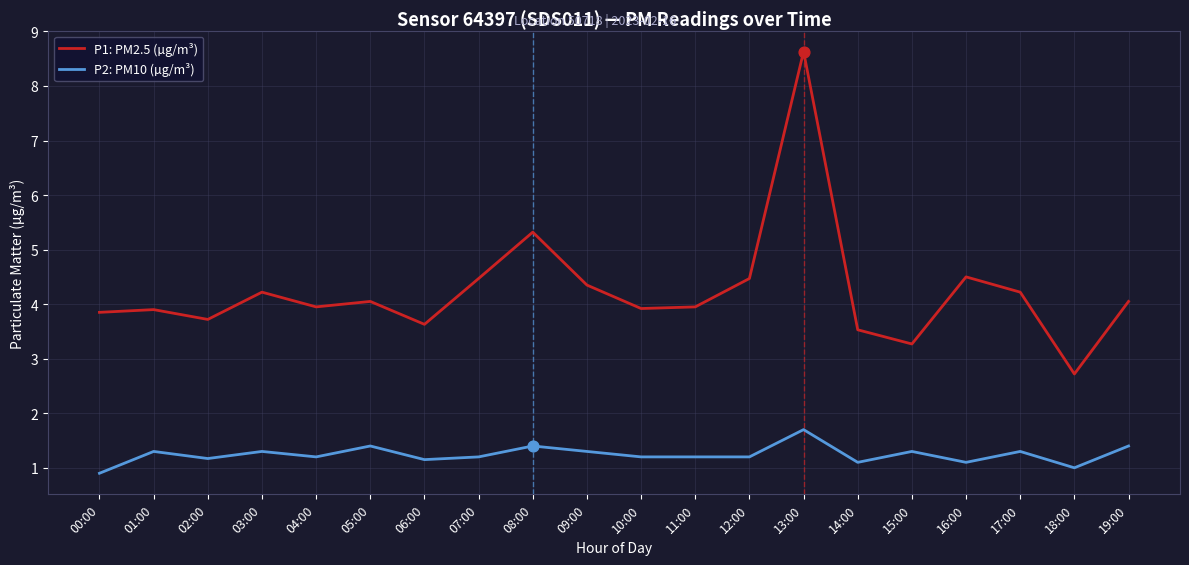

What are all the series names shown in the legend?

P1: PM2.5 (µg/m³), P2: PM10 (µg/m³)